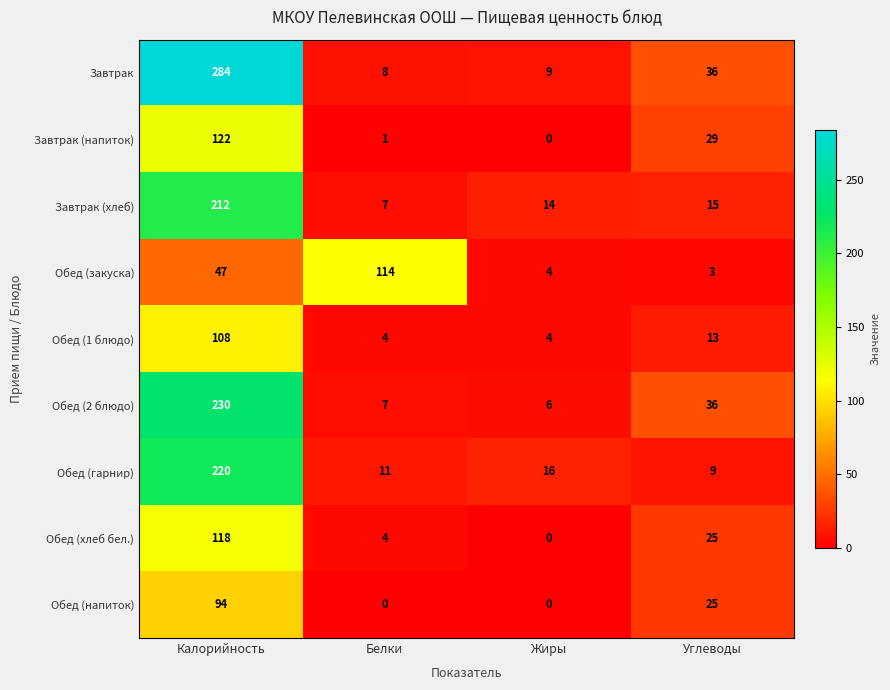

Read the Обед (1 блюдо) value at Углеводы, to the nearest 5.

15